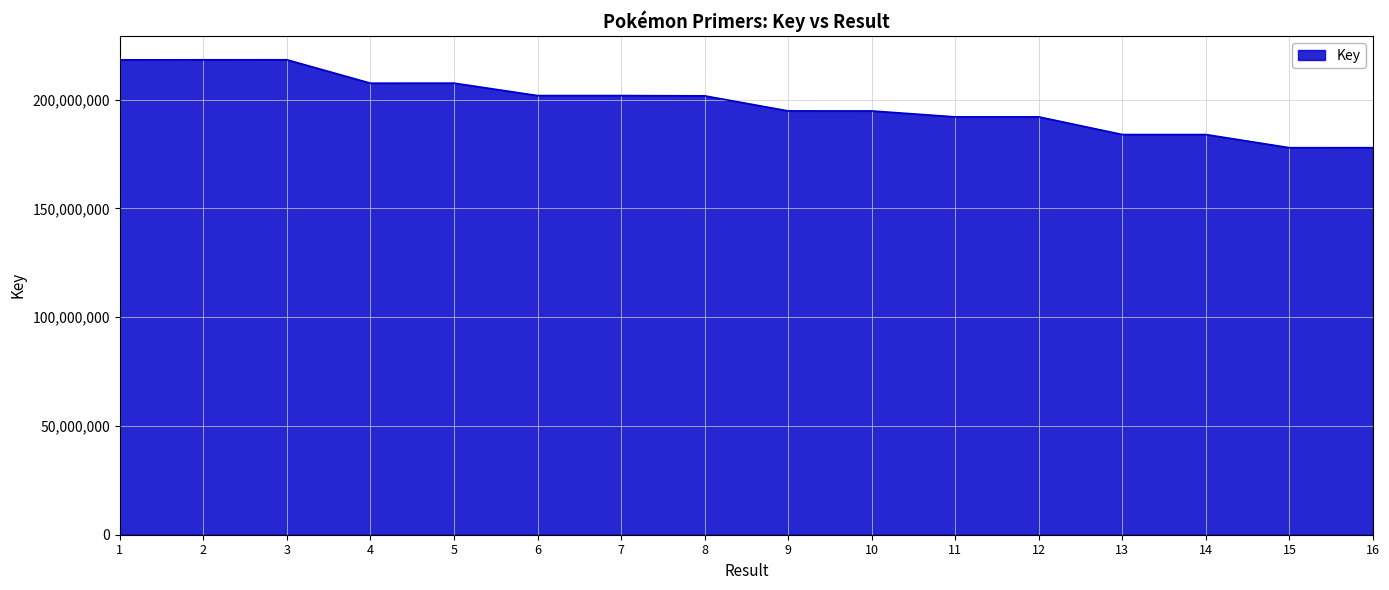

Where does the data first go above 201754122?

1